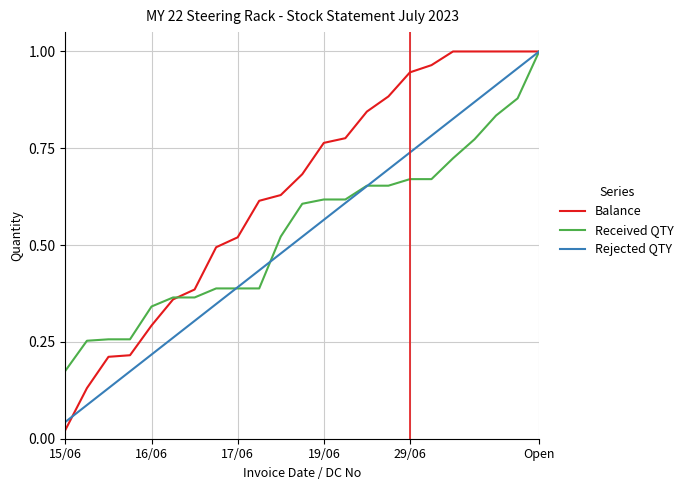

Which series has the largest total across all categories?

Balance